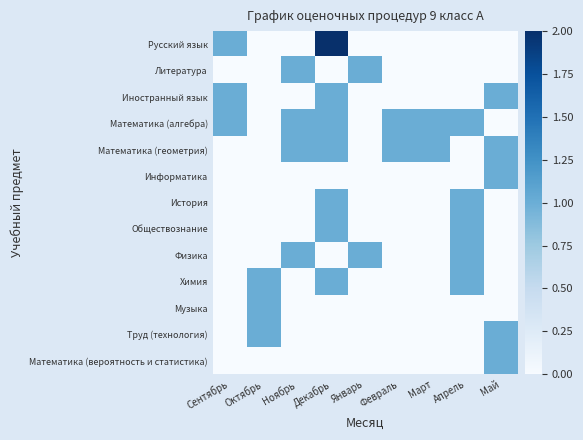

Which has a higher value, Сентябрь or Май?

Сентябрь